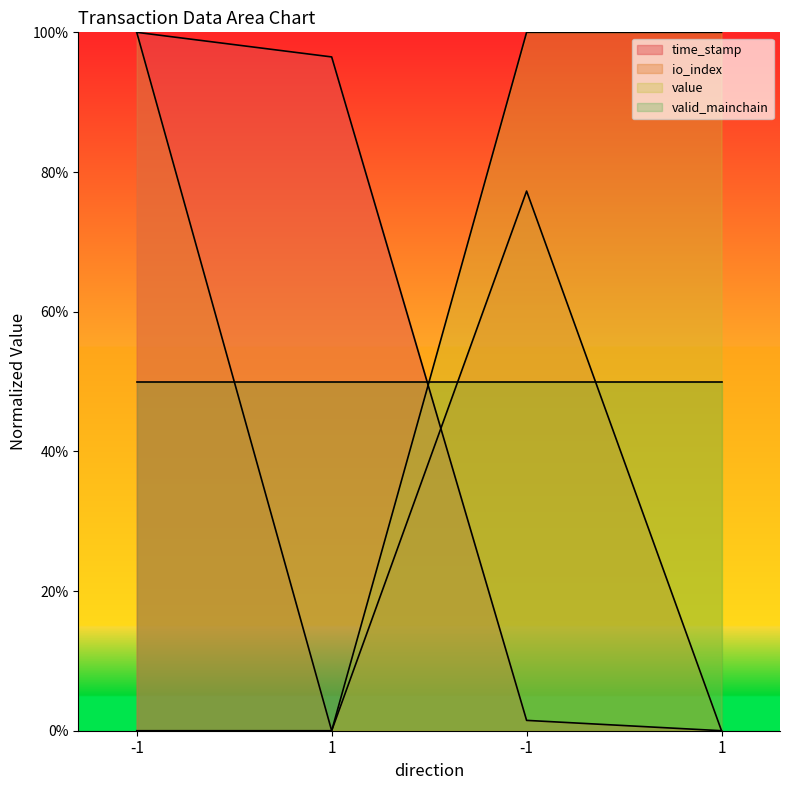

At which label does time_stamp reach its minimum?

1